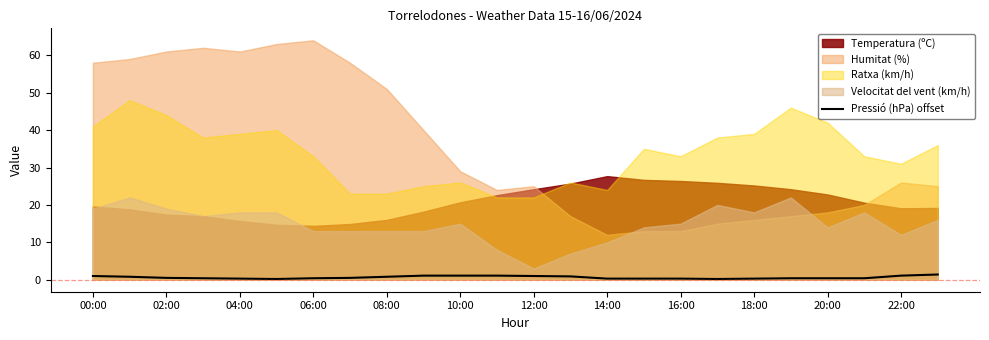

What is the ratio of the value at 00:00 to the value at 22:00?

0.9